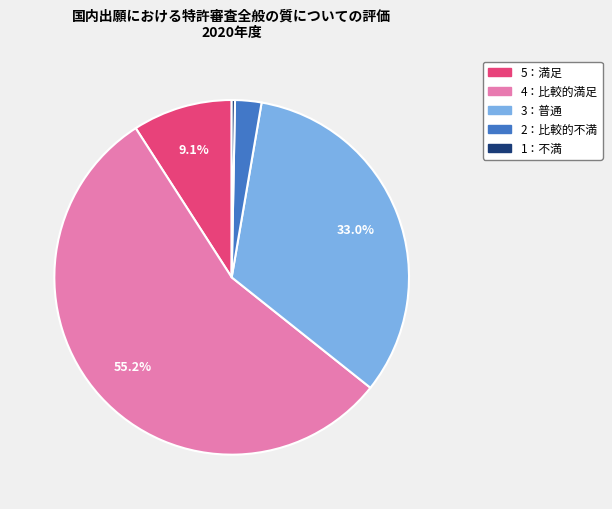

What percentage is the 3：普通 slice, to the nearest percent?

33%